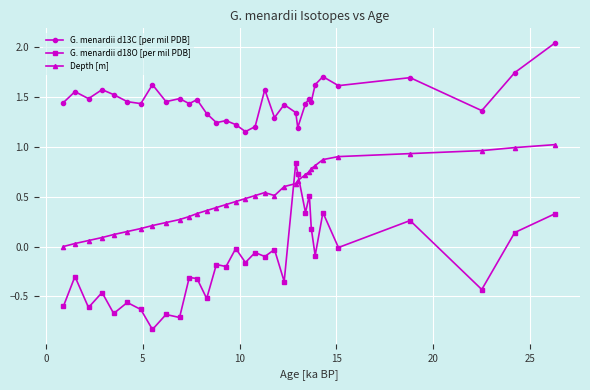

Which series has the widest spread of values?

G. menardii d18O [per mil PDB]